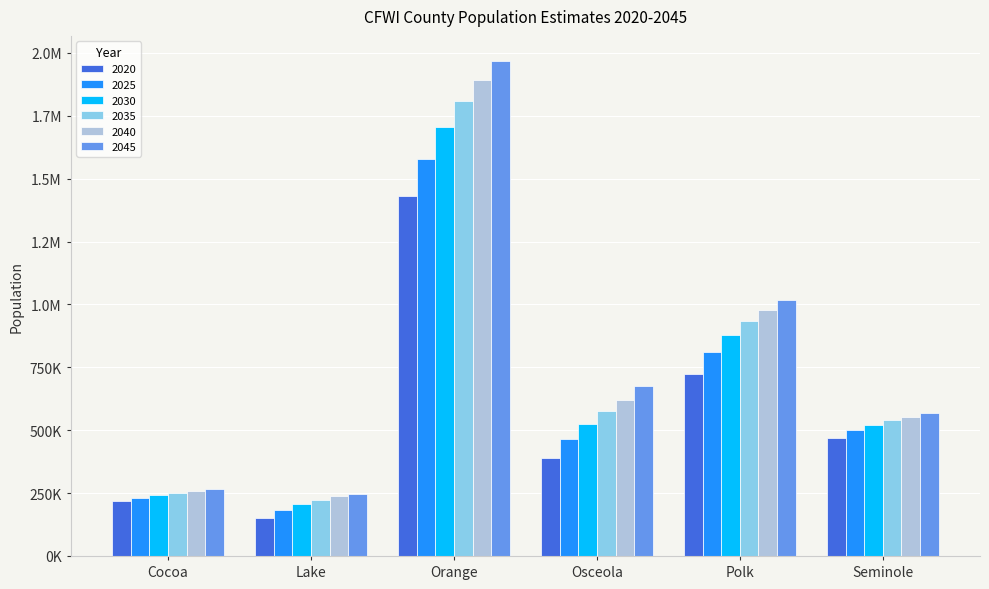

What is the total value across all series at Seminole?

3151556